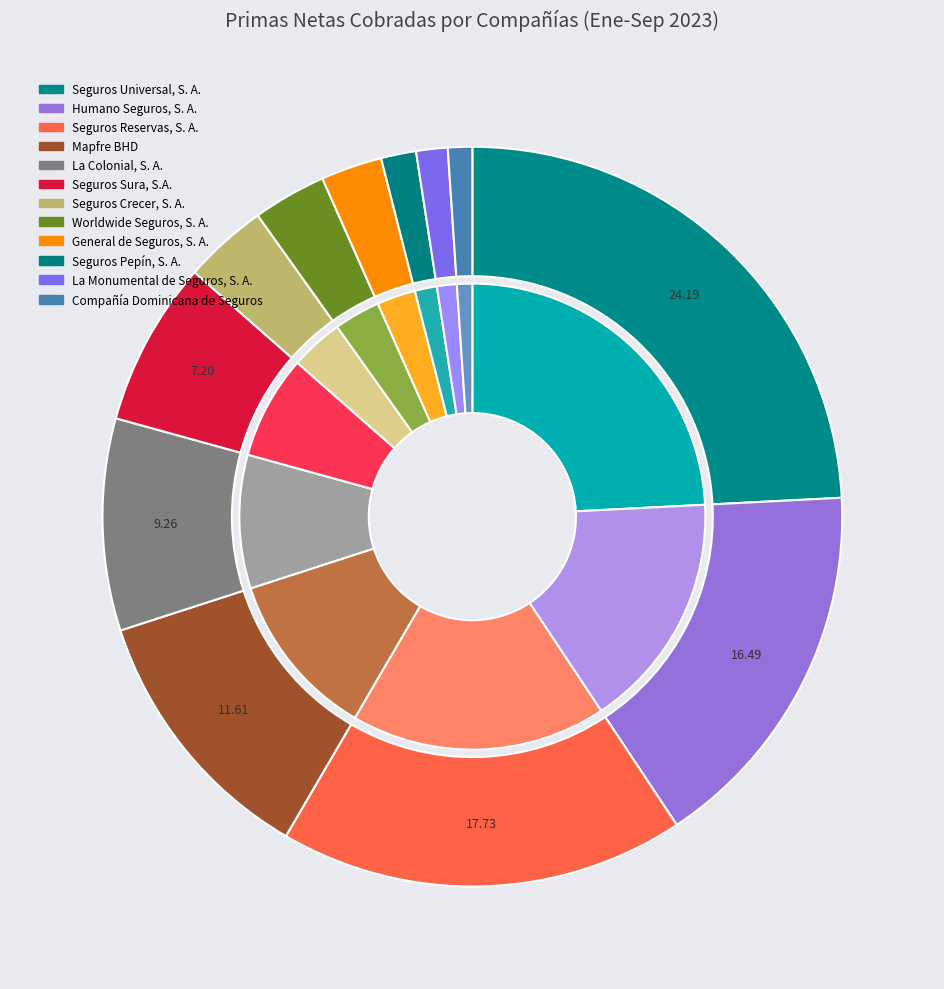

How many segments does this pie chart have?

12